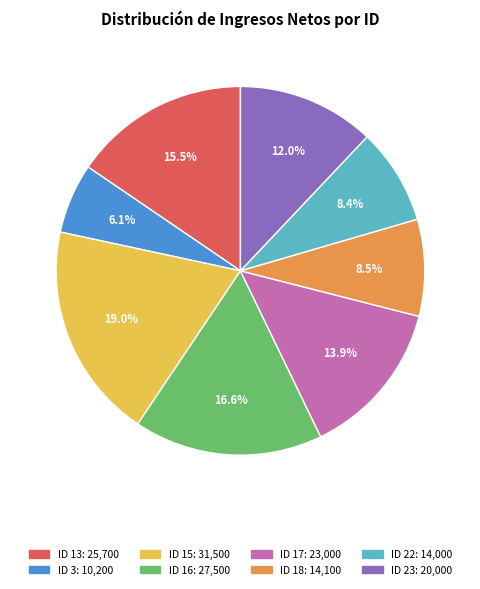

Does any single category account for the majority?

No